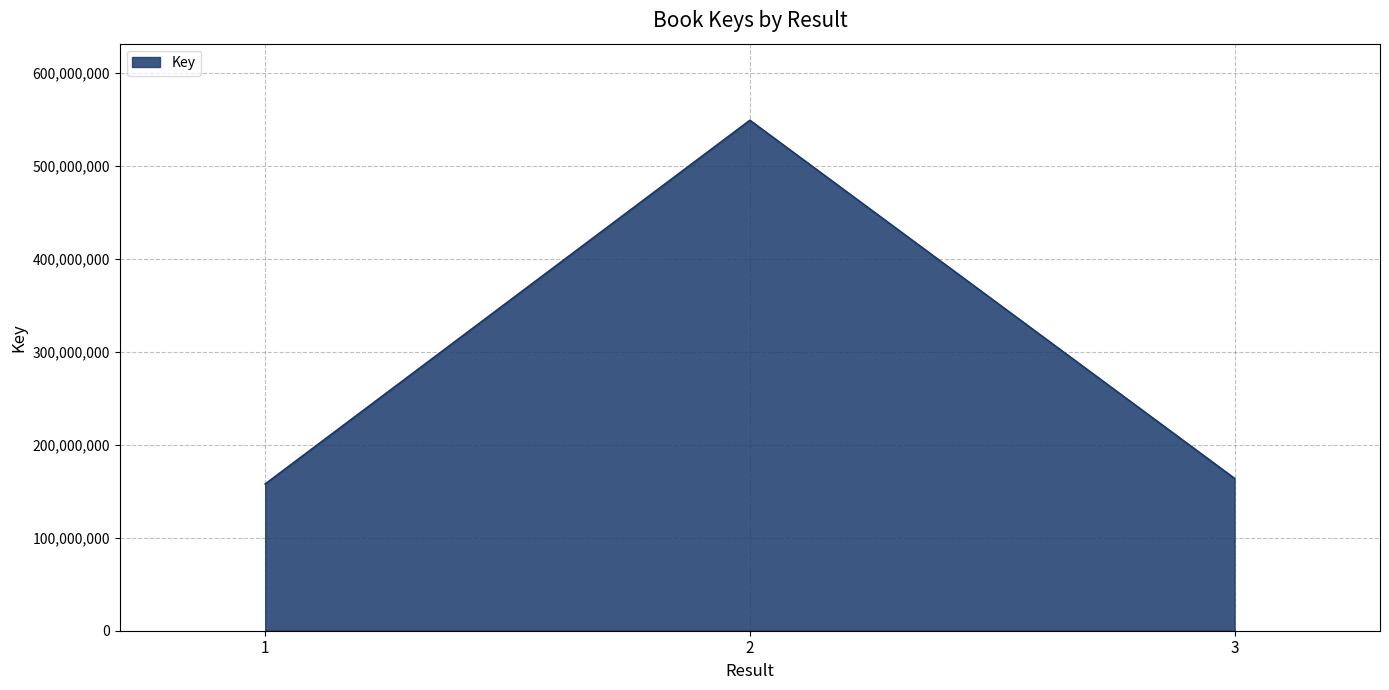

Rank the categories by value from lowest to highest.

1, 3, 2